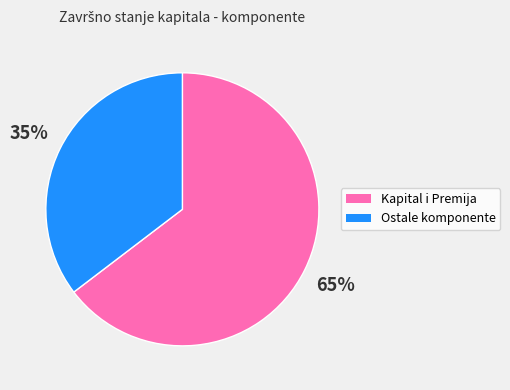

To the nearest percent, what is the average slice percentage?

50%